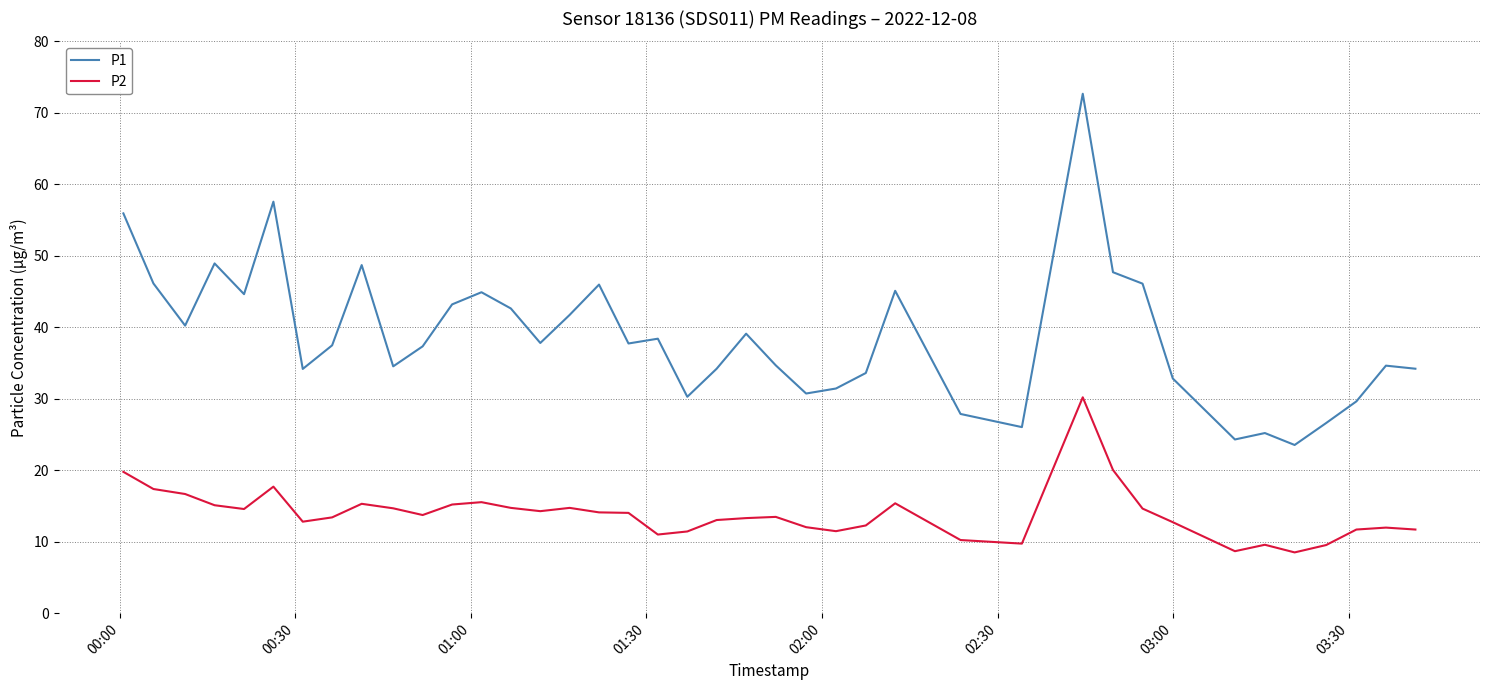

Which series has the largest total across all categories?

P1